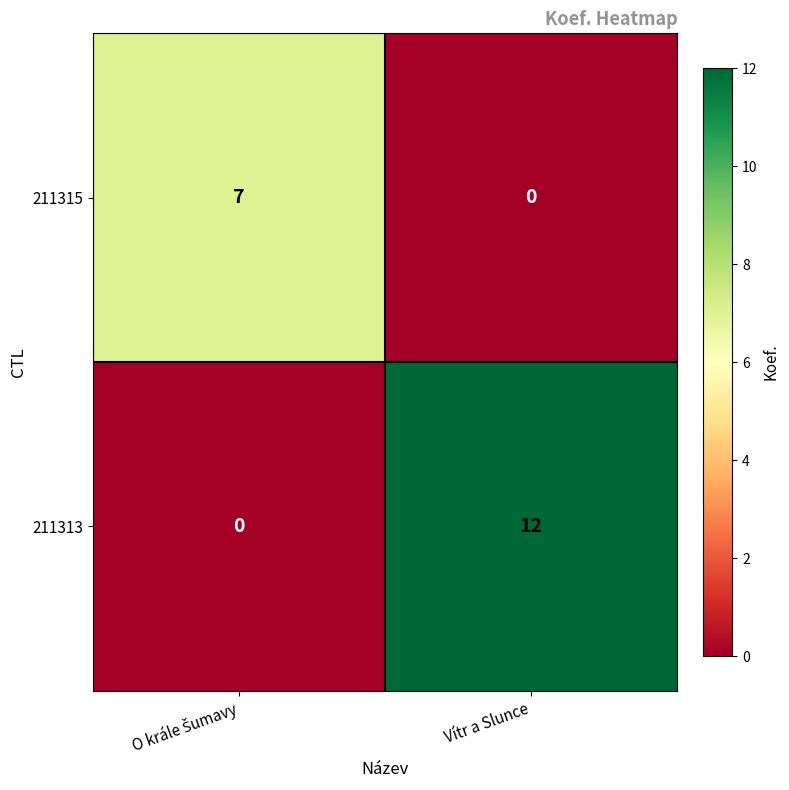

How many positive values does the 211315 series have?

1